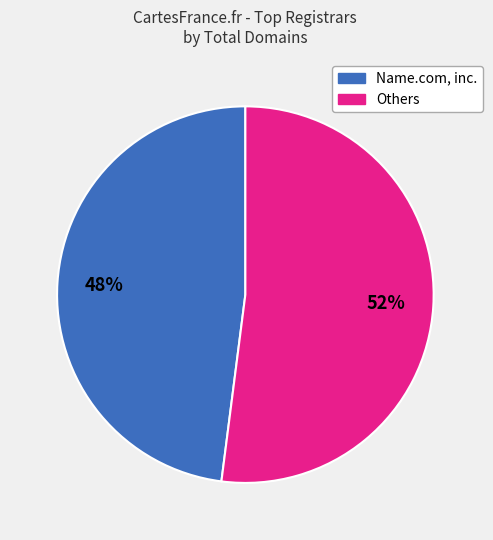

To the nearest percent, what is the average slice percentage?

50%